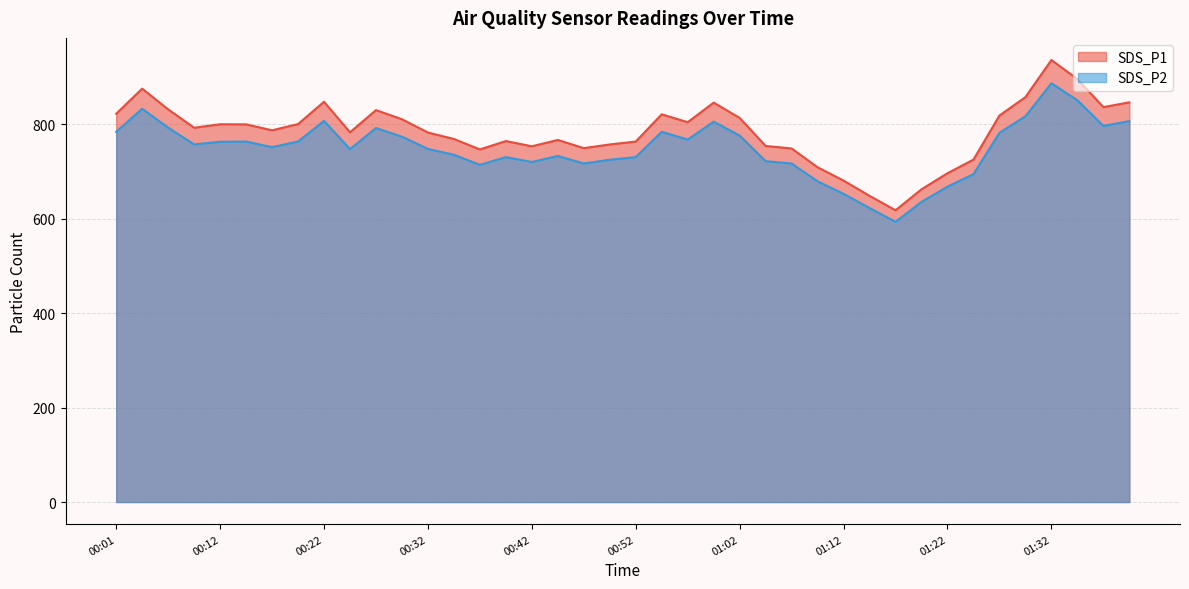

Which has a higher value, 00:14 or 00:39?

00:14